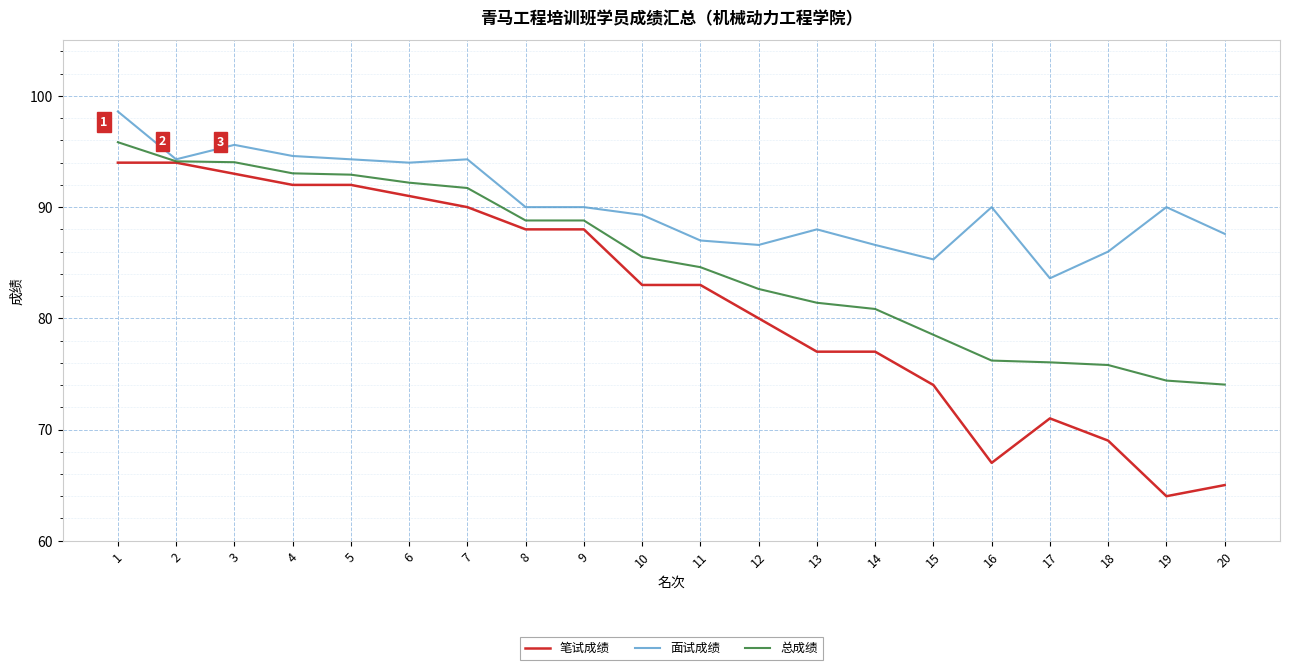

The value of 总成绩 at 9 is 88.8. True or false?

True